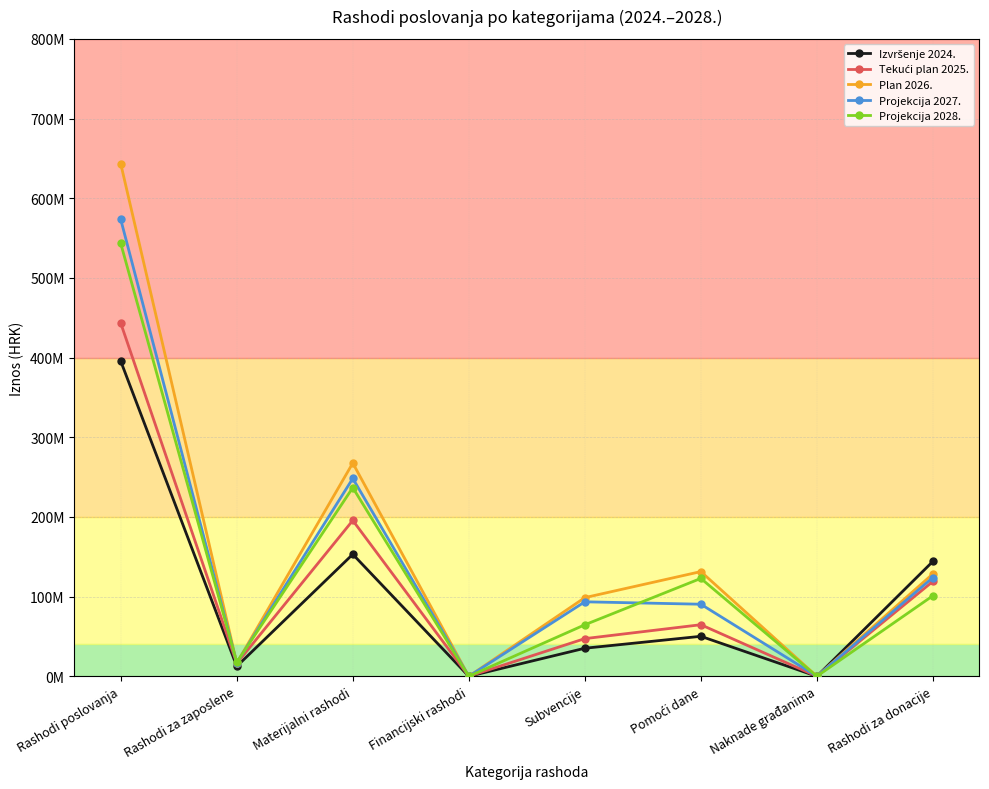

Does the chart have visible grid lines?

Yes